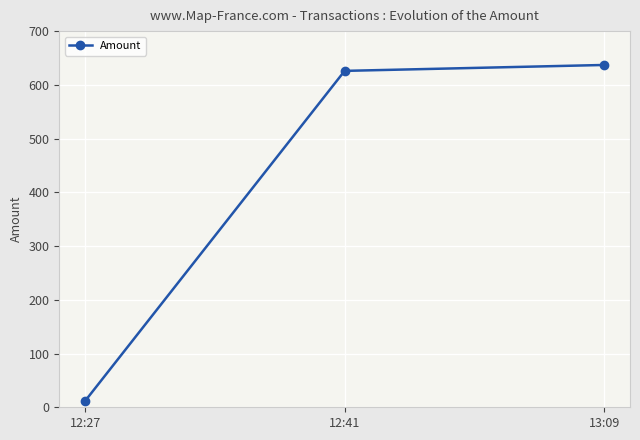

List the labels in order of value, smallest first.

12:27, 12:41, 13:09